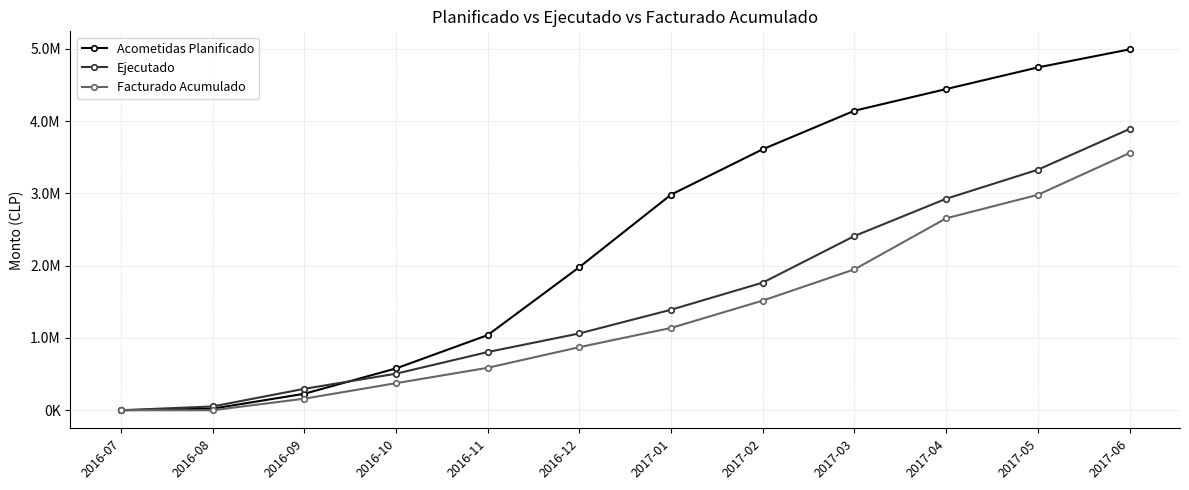

Reading left to right, extract all data points from this chart.

Acometidas Planificado: 2016-07=0.0	2016-08=21965.0	2016-09=228084.4	2016-10=578567.5	2016-11=1039485.8	2016-12=1980200.3	2017-01=2982938.6	2017-02=3611238.4	2017-03=4144024.9	2017-04=4443569.2	2017-05=4743113.5	2017-06=4992733.8
Ejecutado: 2016-07=0.0	2016-08=52281.8	2016-09=296529.2	2016-10=505510.2	2016-11=805348.3	2016-12=1062913.1	2017-01=1390798.8	2017-02=1766071.0	2017-03=2410651.1	2017-04=2926408.6	2017-05=3327928.5	2017-06=3891345.0
Facturado Acumulado: 2016-07=0.0	2016-08=0.0	2016-09=159939.5	2016-10=374465.3	2016-11=587266.3	2016-12=872989.1	2017-01=1138904.3	2017-02=1517376.6	2017-03=1949435.1	2017-04=2655443.7	2017-05=2980873.9	2017-06=3558400.9